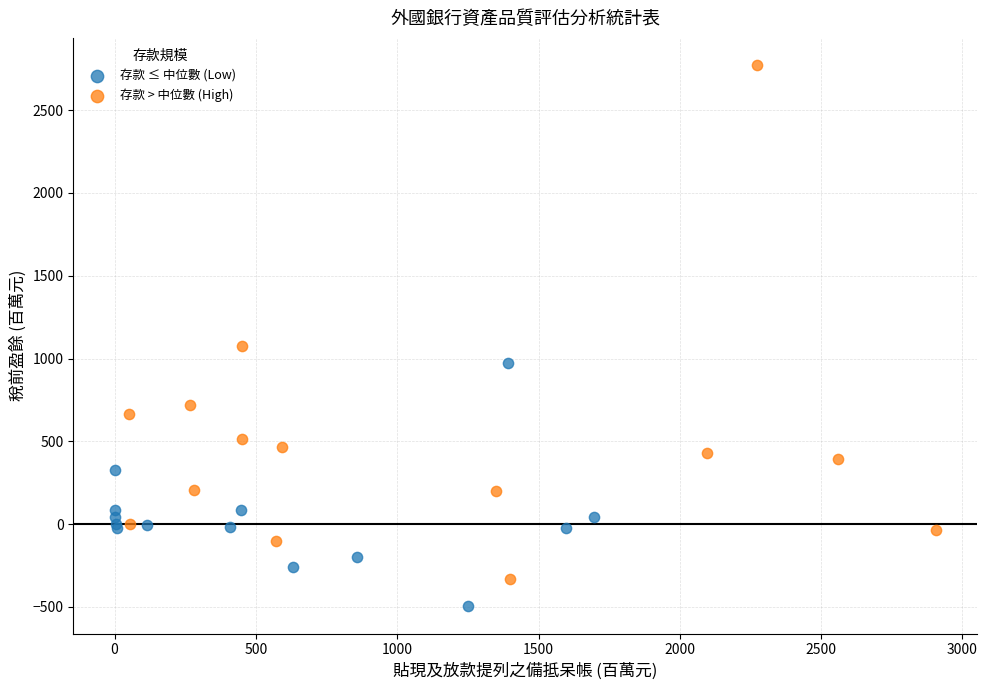

Which series has the largest Y range (max minus min)?

存款 > 中位數 (High)